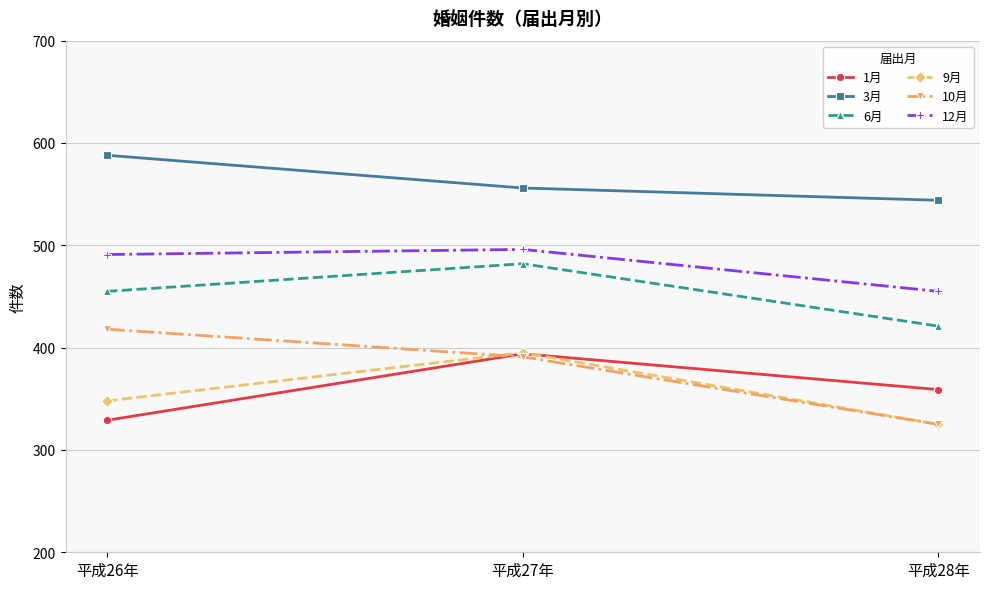

How many series are shown in this chart?

6